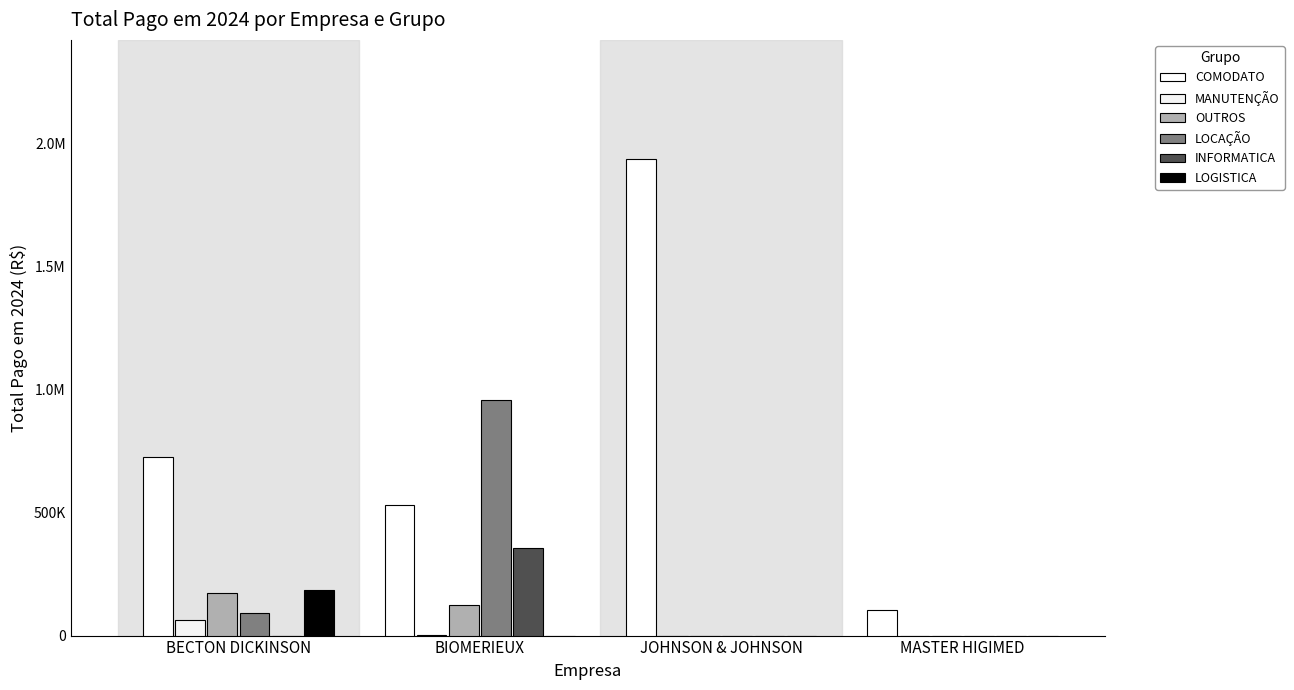

Does the chart contain stacked bars?

No